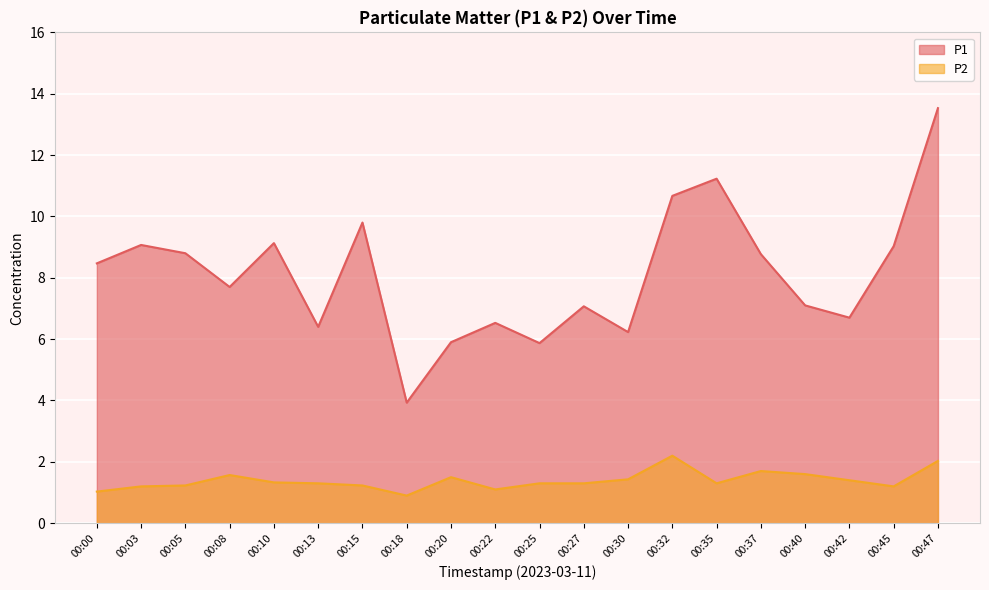

At which label does P2 reach its minimum?

00:18